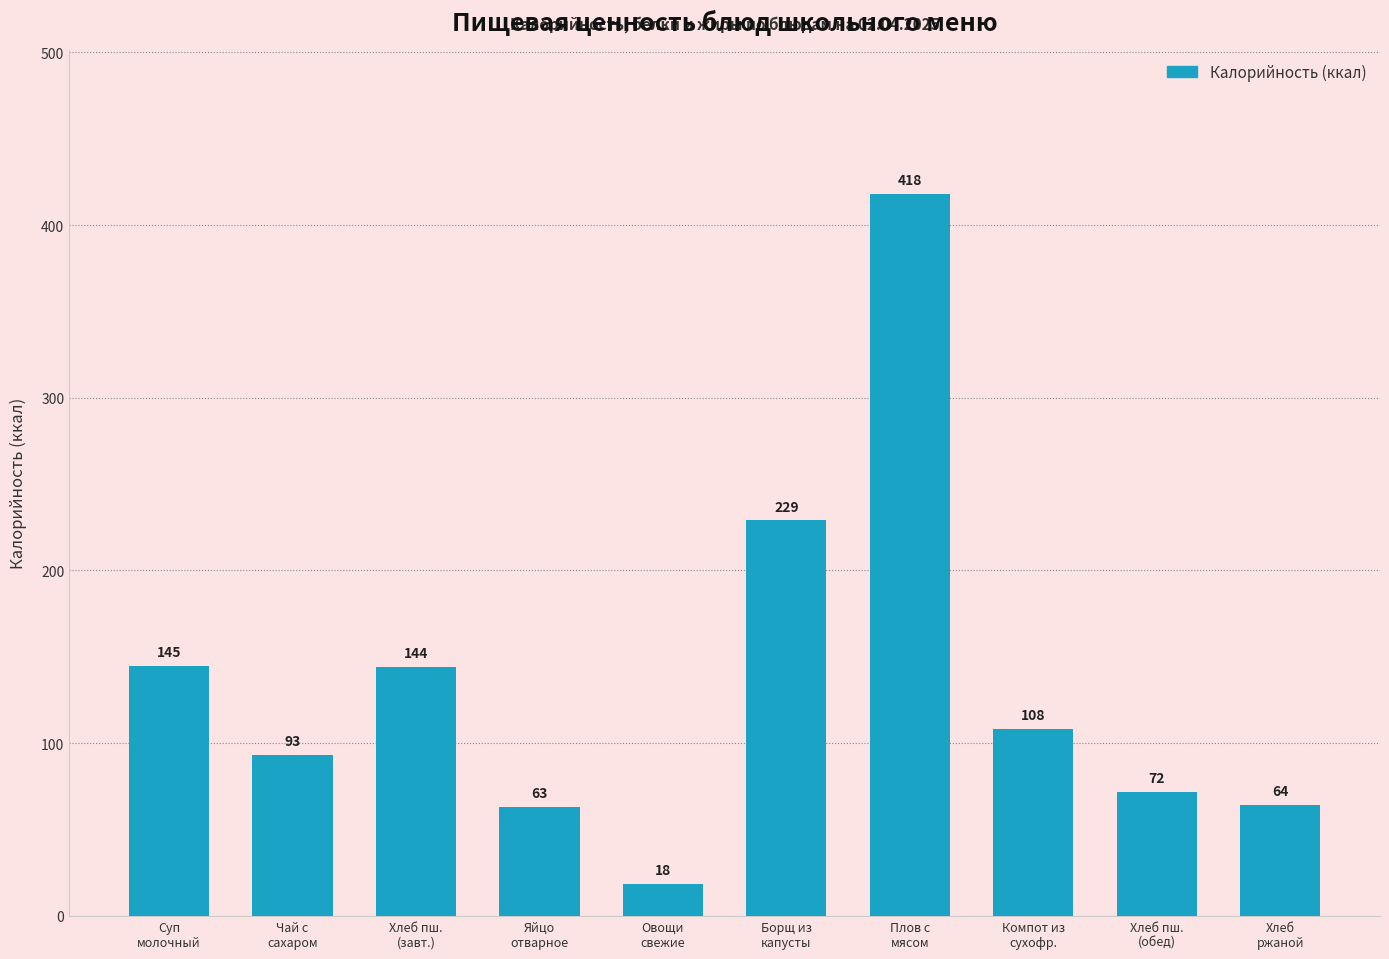

What value does the data have at Хлеб пш.
(завт.)?

144.0